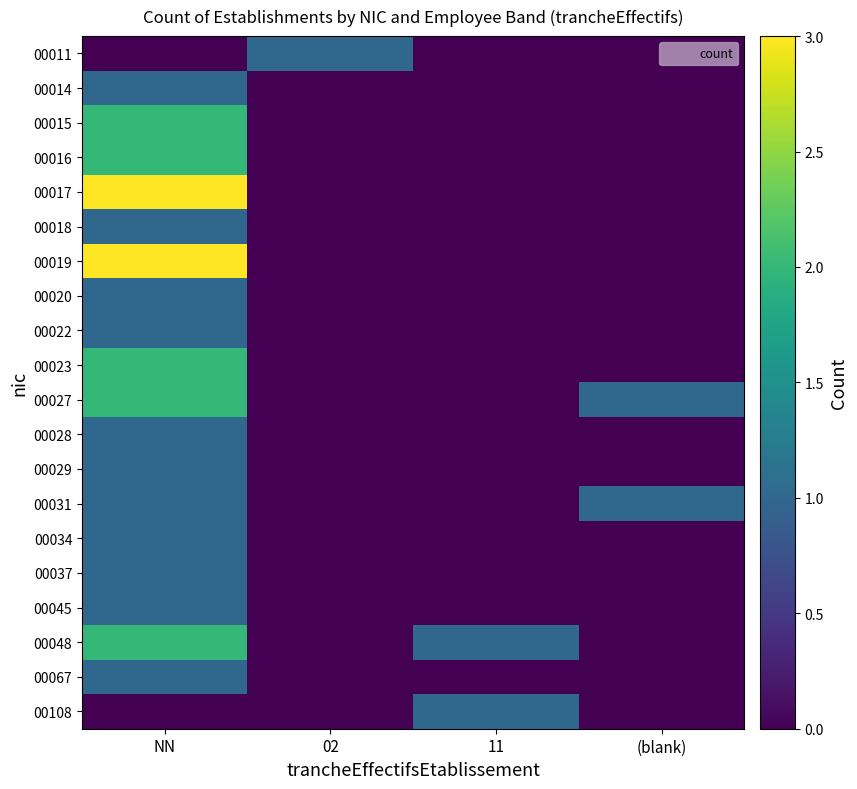

Which label corresponds to the largest value in the chart?

NN